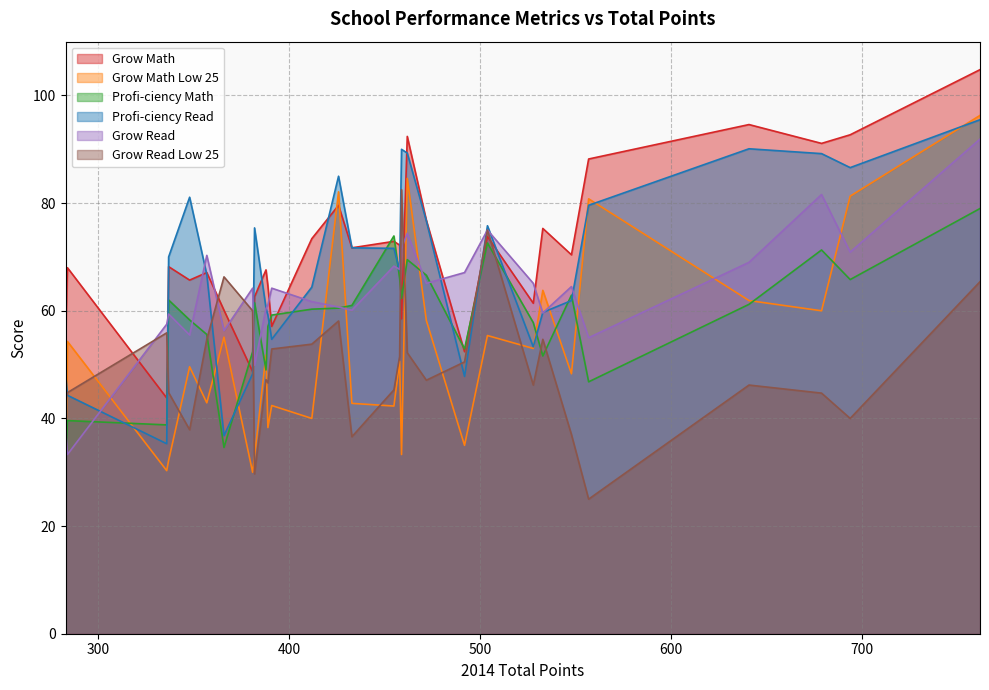

What is the difference between the Grow Math values at 557 and 426?

8.6